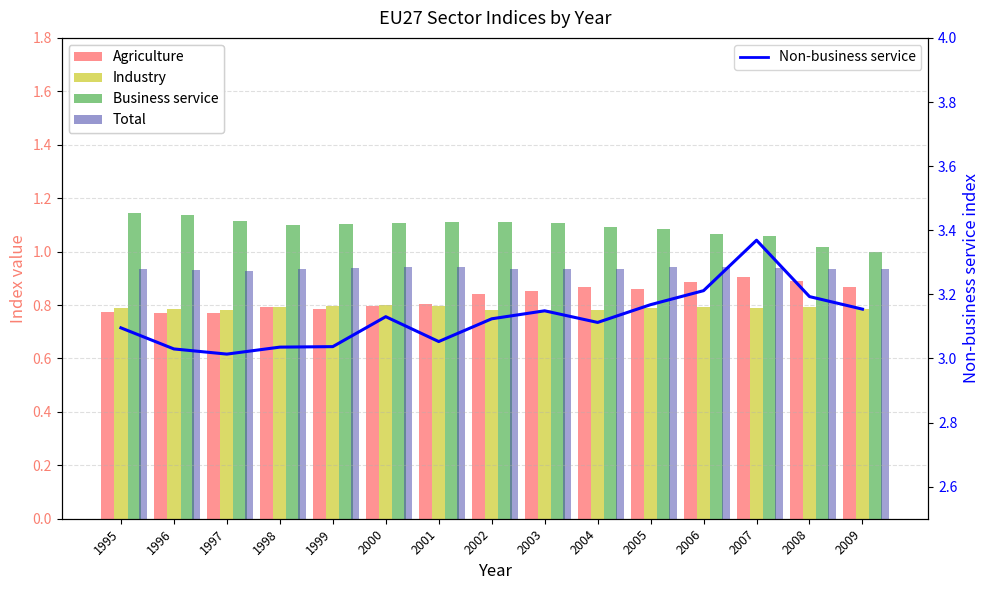

Reading left to right, what are all the values shown in this chart?

Agriculture: 0.8	0.8	0.8	0.8	0.8	0.8	0.8	0.8	0.9	0.9	0.9	0.9	0.9	0.9	0.9
Industry: 0.8	0.8	0.8	0.8	0.8	0.8	0.8	0.8	0.8	0.8	0.8	0.8	0.8	0.8	0.8
Business service: 1.1	1.1	1.1	1.1	1.1	1.1	1.1	1.1	1.1	1.1	1.1	1.1	1.1	1.0	1.0
Total: 0.9	0.9	0.9	0.9	0.9	0.9	0.9	0.9	0.9	0.9	0.9	0.9	0.9	0.9	0.9
Non-business service: 3.1	3.0	3.0	3.0	3.0	3.1	3.1	3.1	3.1	3.1	3.2	3.2	3.4	3.2	3.2